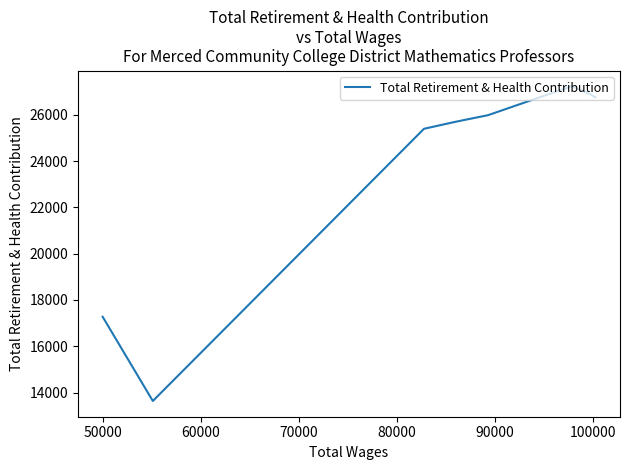

How many lines are shown in the chart?

1